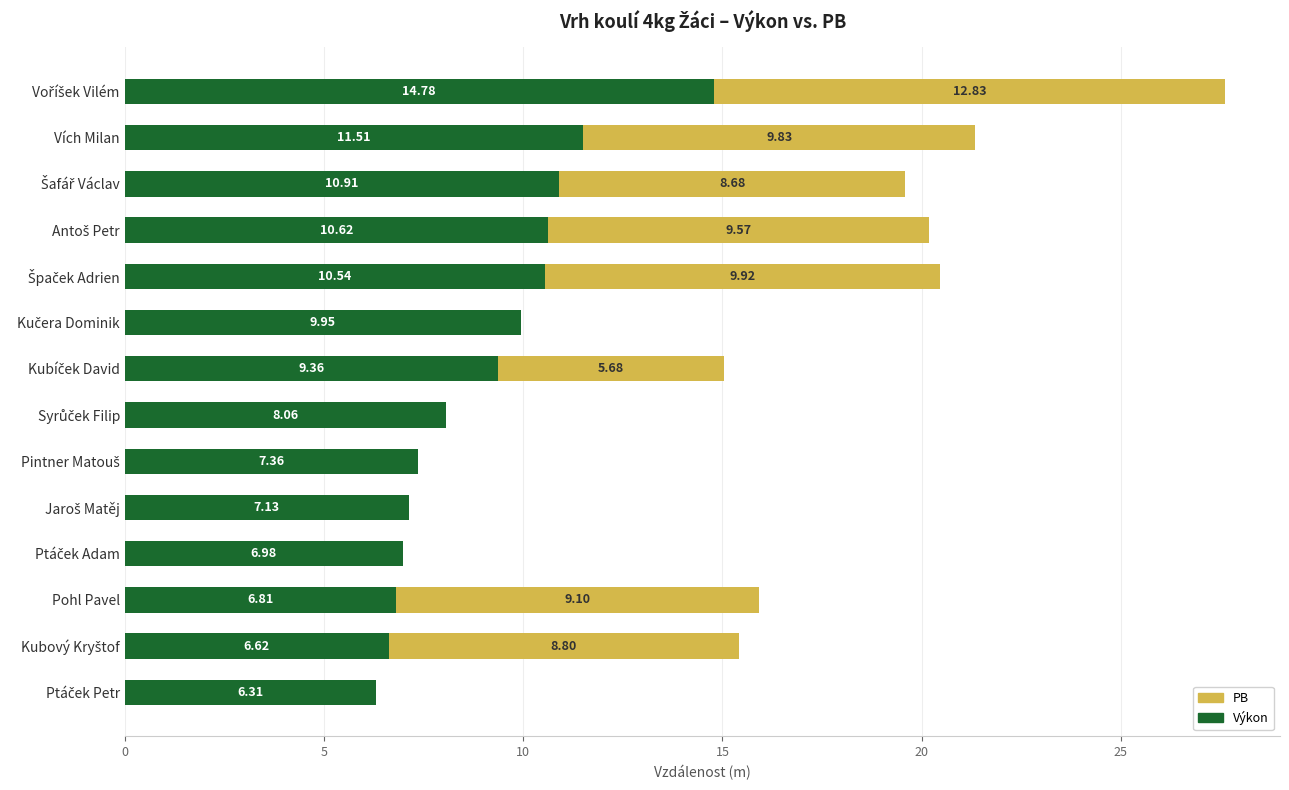

What are all the series names shown in the legend?

PB, Výkon